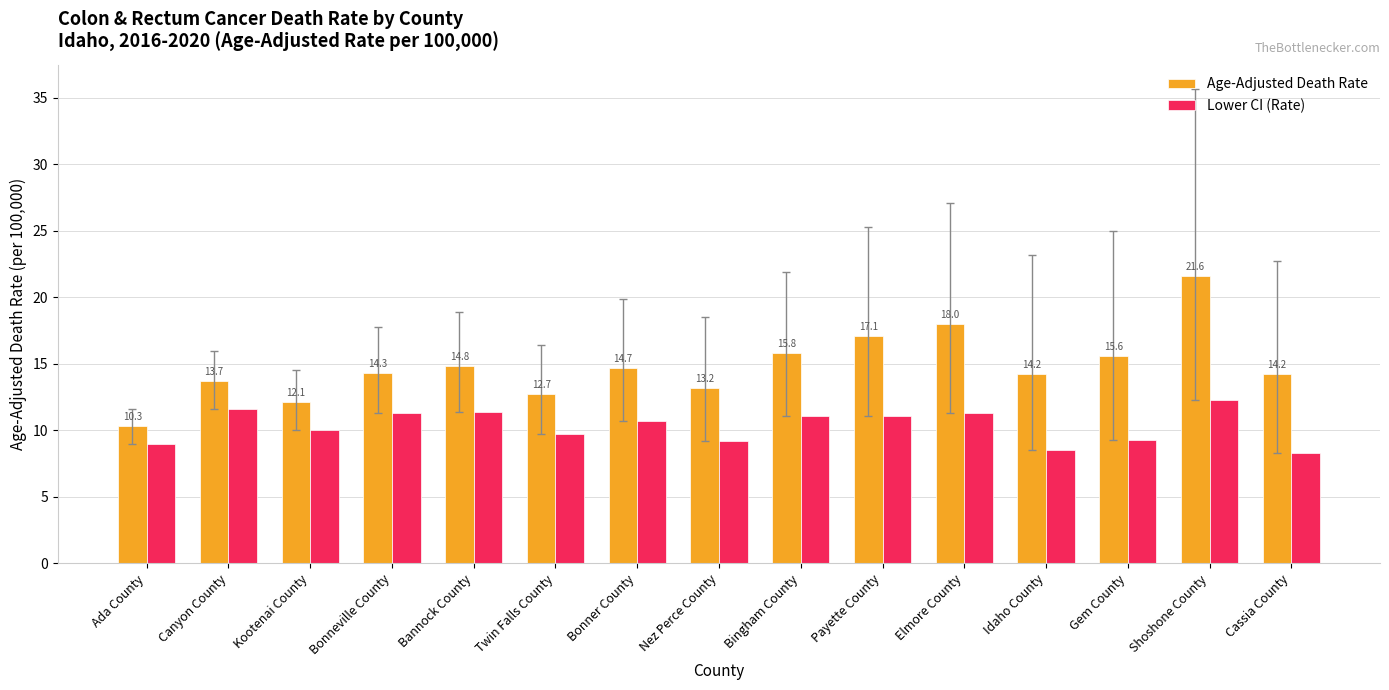

What is the value of the Lower CI (Rate) bar at the 1st from the left?

9.0